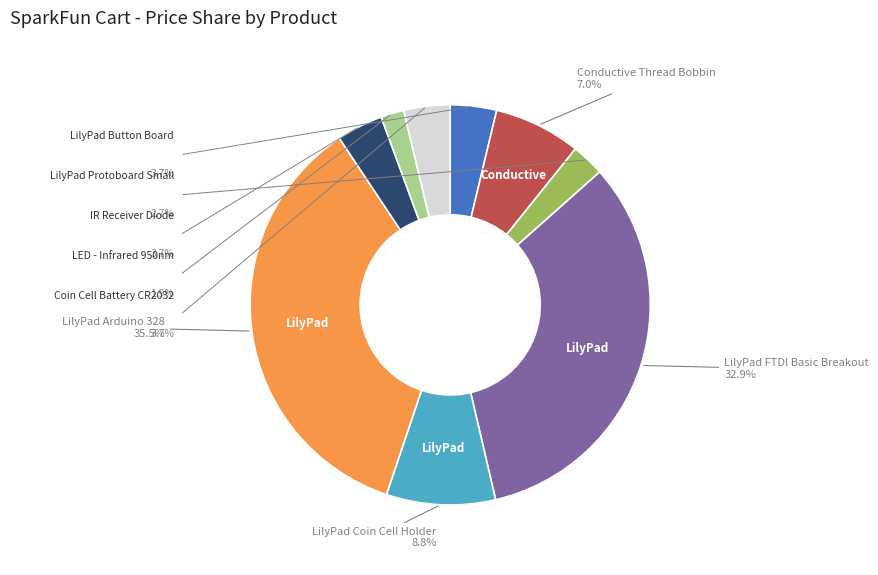

Is there a majority slice in this chart?

No